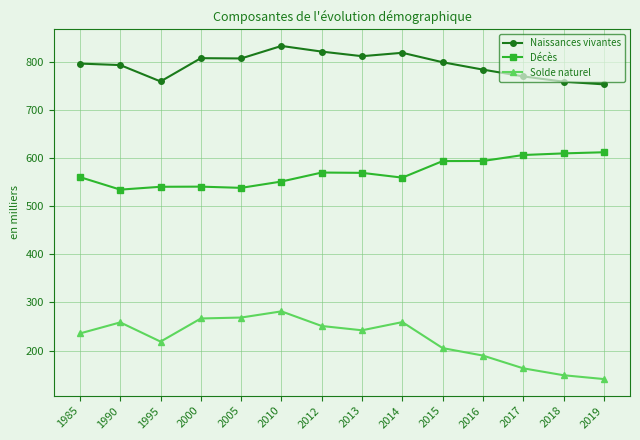

List the series in order of their overall mean, highest first.

Naissances vivantes, Décès, Solde naturel